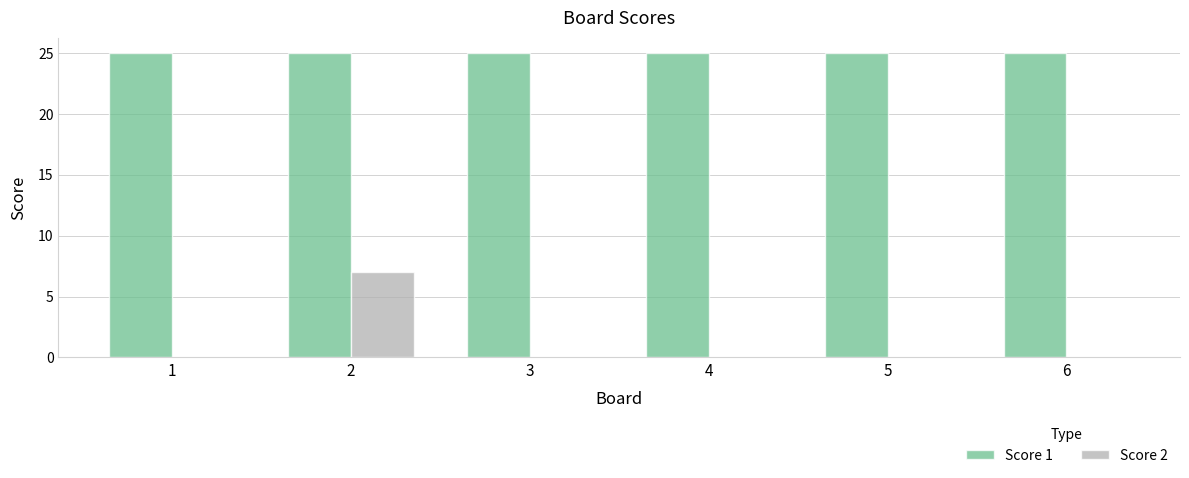

At which category is the sum across all series the highest?

2